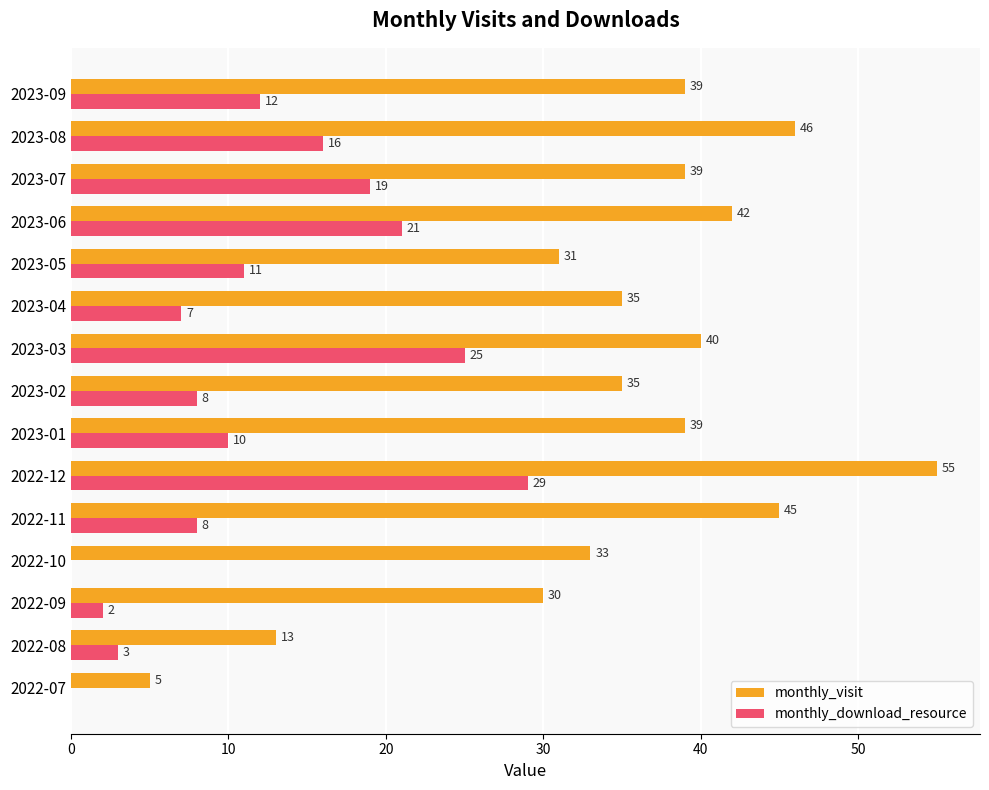

Which series changed the most between 2023-04 and 2023-07?

monthly_download_resource